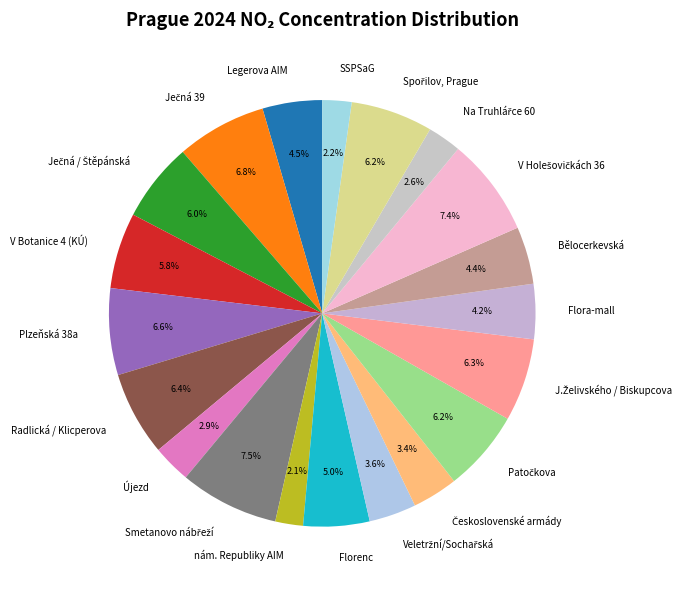

How many segments does this pie chart have?

20